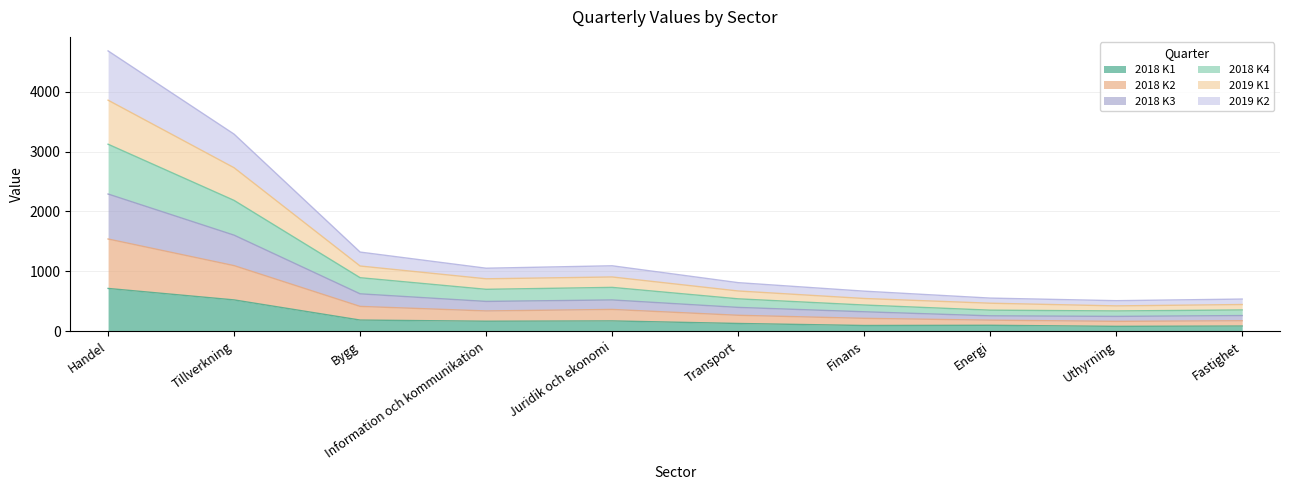

At which category is the sum across all series the highest?

Handel